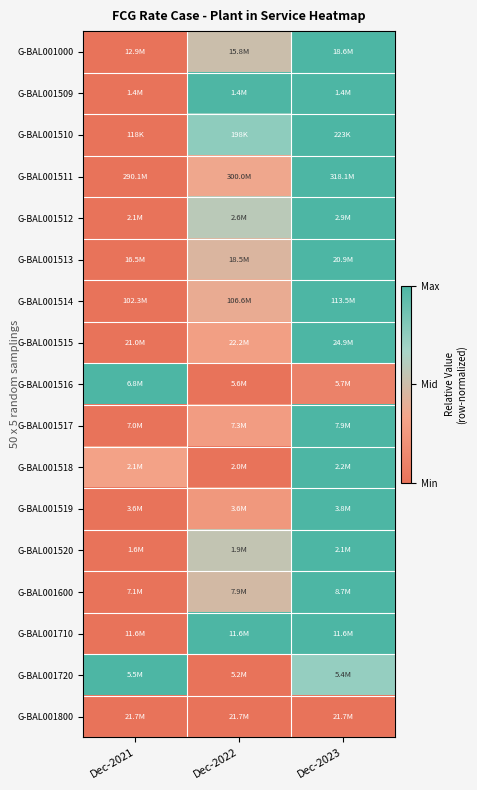

Which has a higher value, Dec-2021 or Dec-2023?

Dec-2023